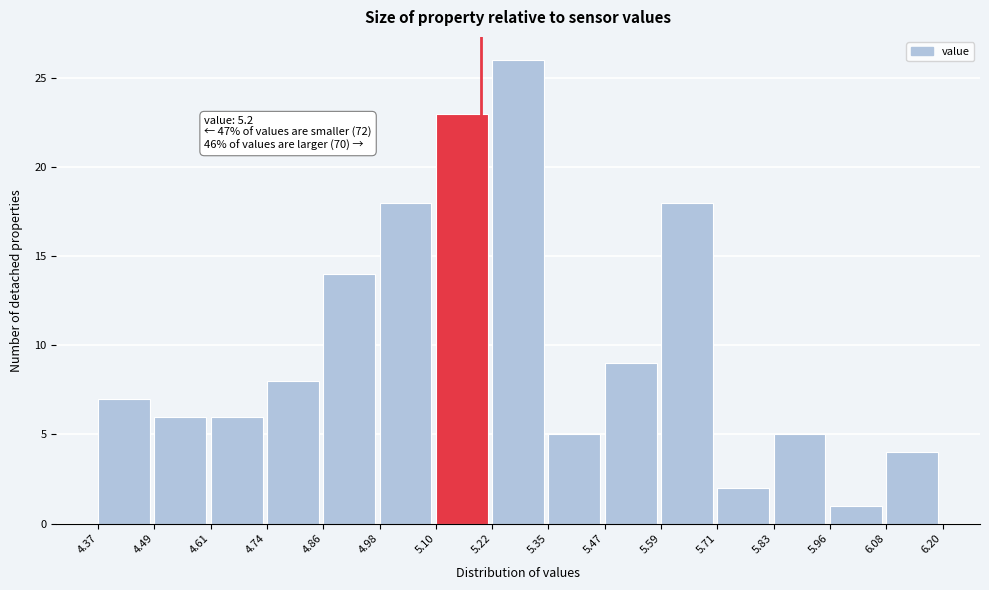

Over which range of the x-axis is the bar tallest?

5.22 to 5.35